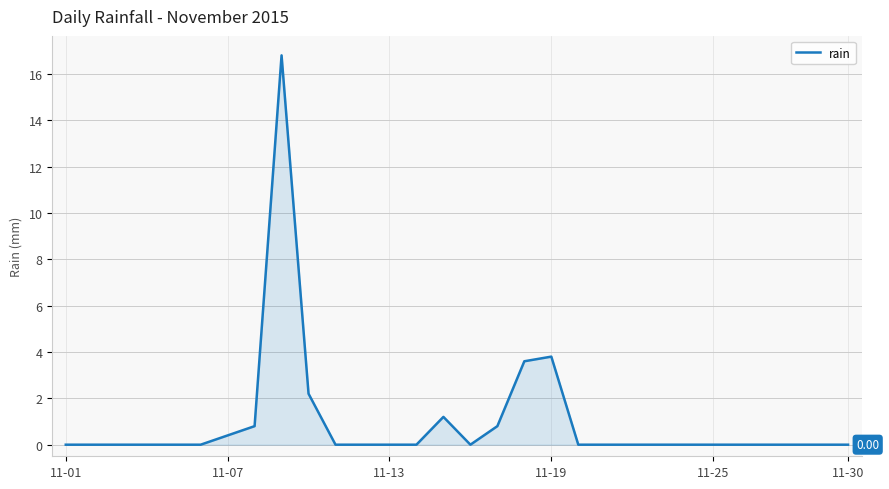

How many lines are shown in the chart?

1